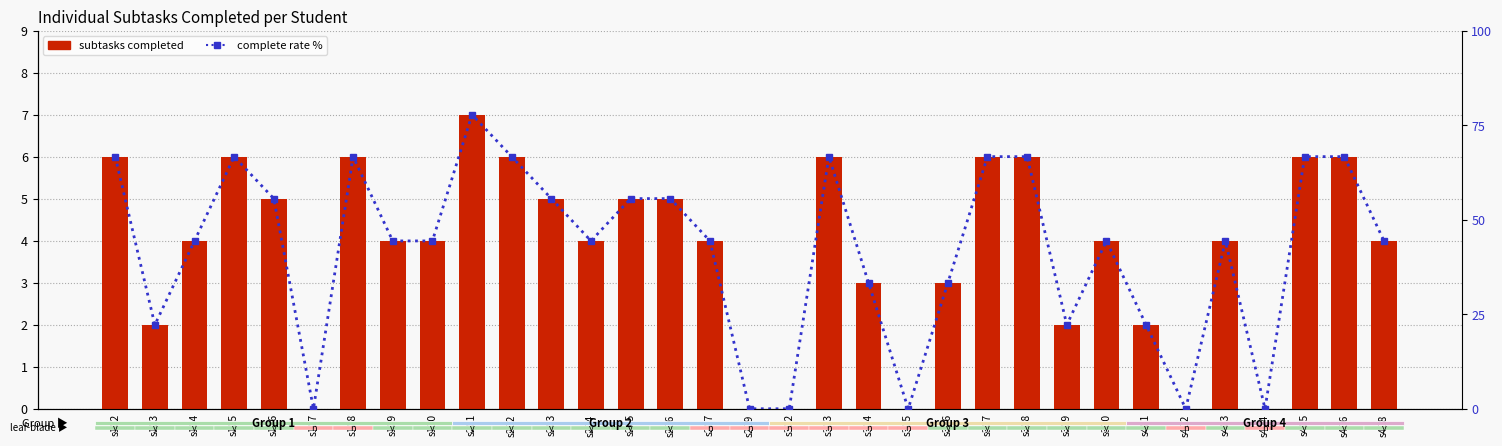

What is the approximate value of complete rate % at s110?

44.4